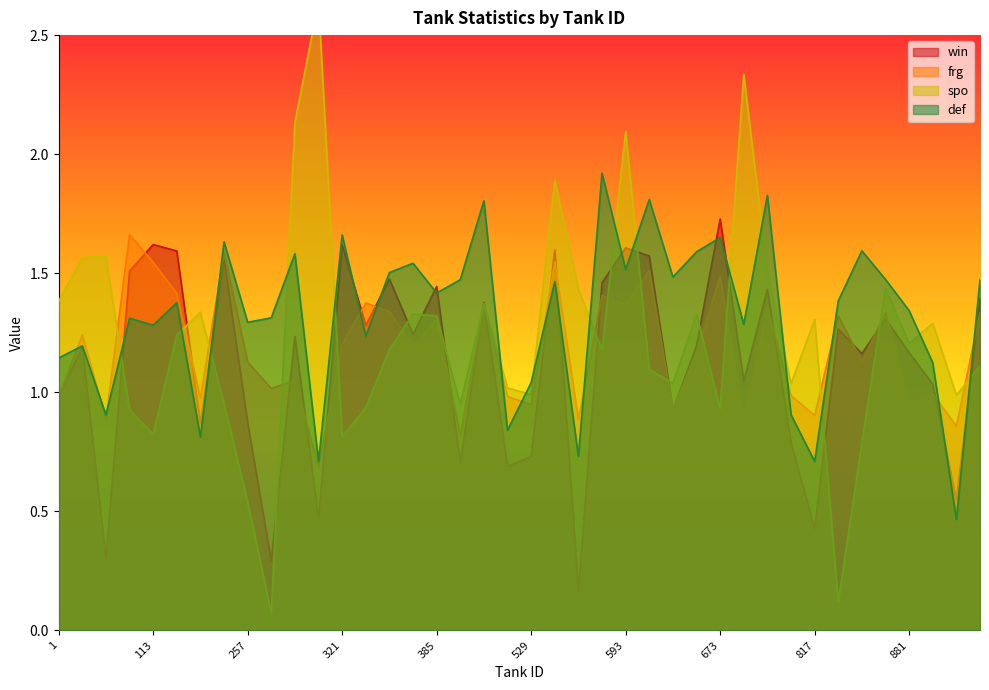

At which label does frg reach its minimum?

305